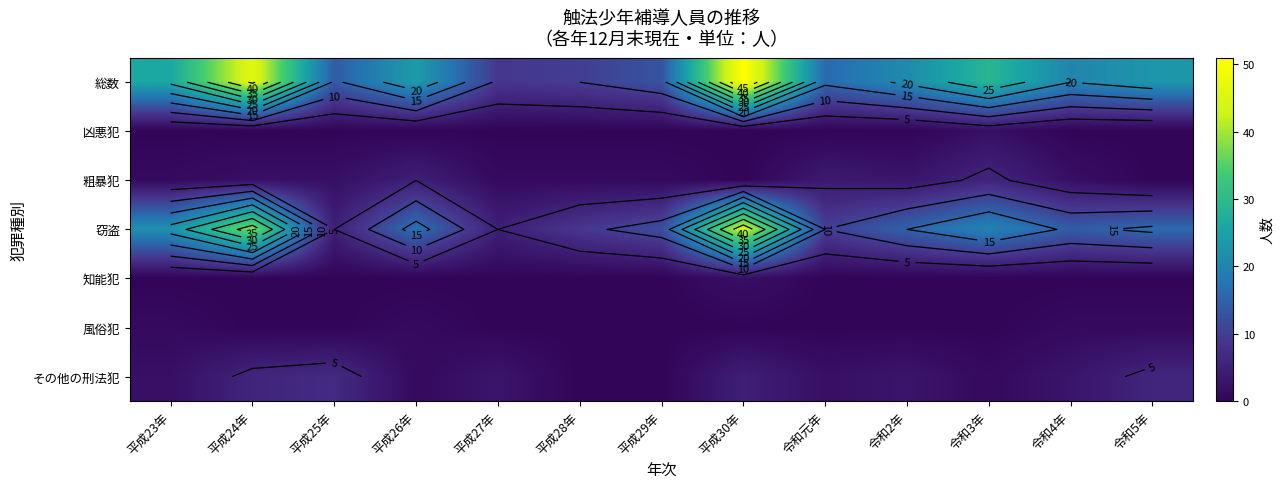

Read the 窃盗 value at 令和5年, to the nearest 10.

20